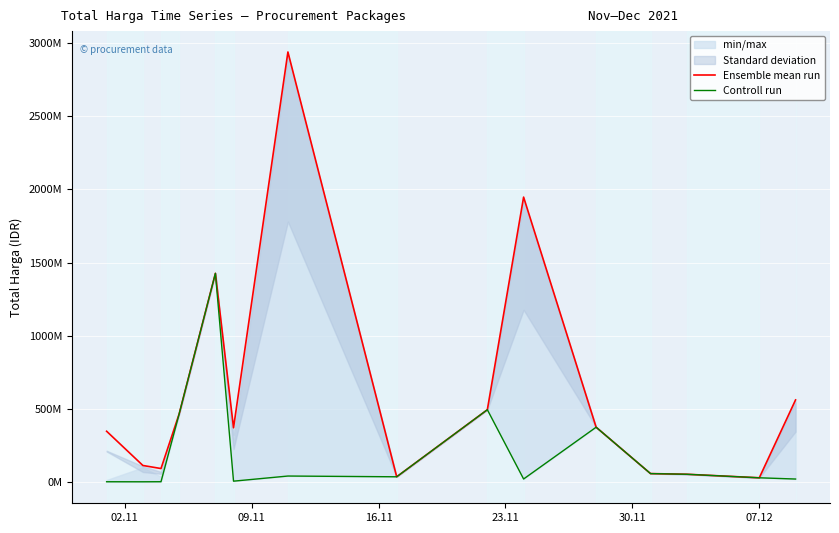

Which series has the largest total across all categories?

Ensemble mean run